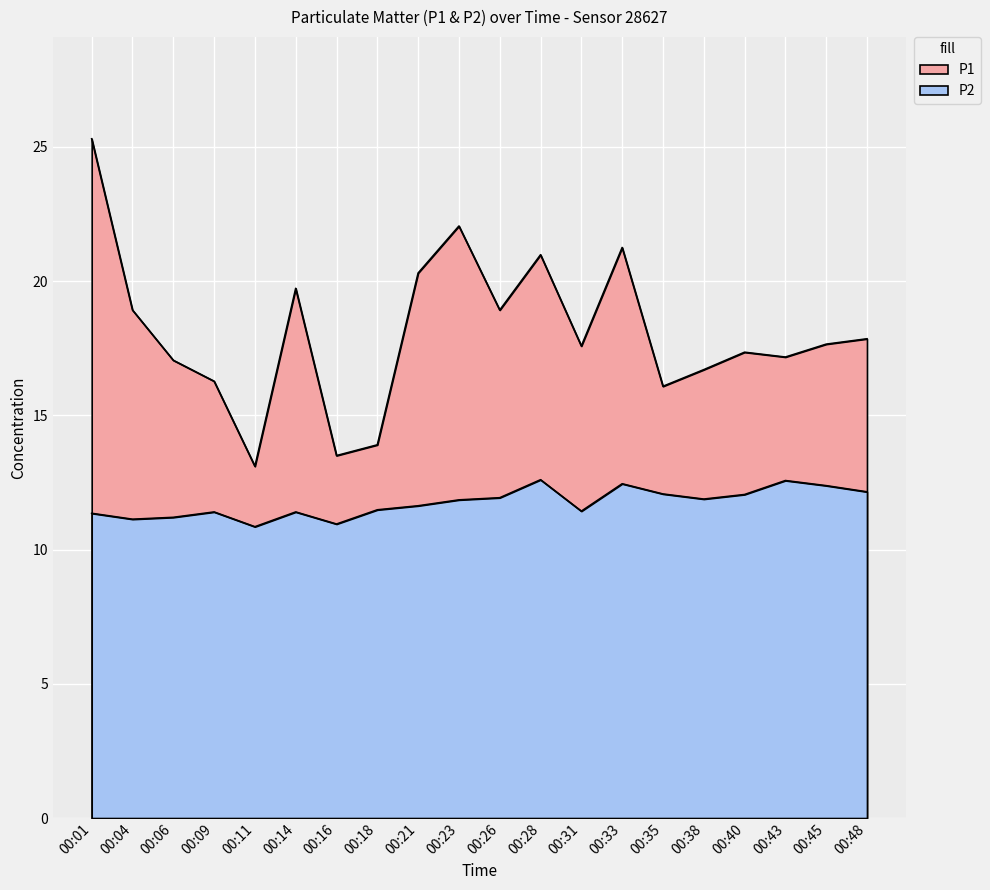

What is the difference between the second highest and minimum values in the P1 series?

9.0